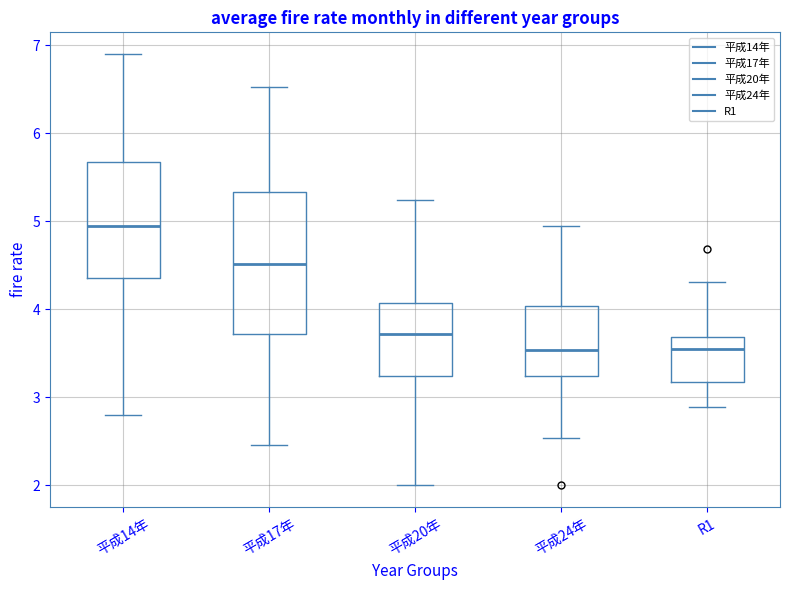

Which box is the tallest, from its lower edge to its upper edge?

平成17年